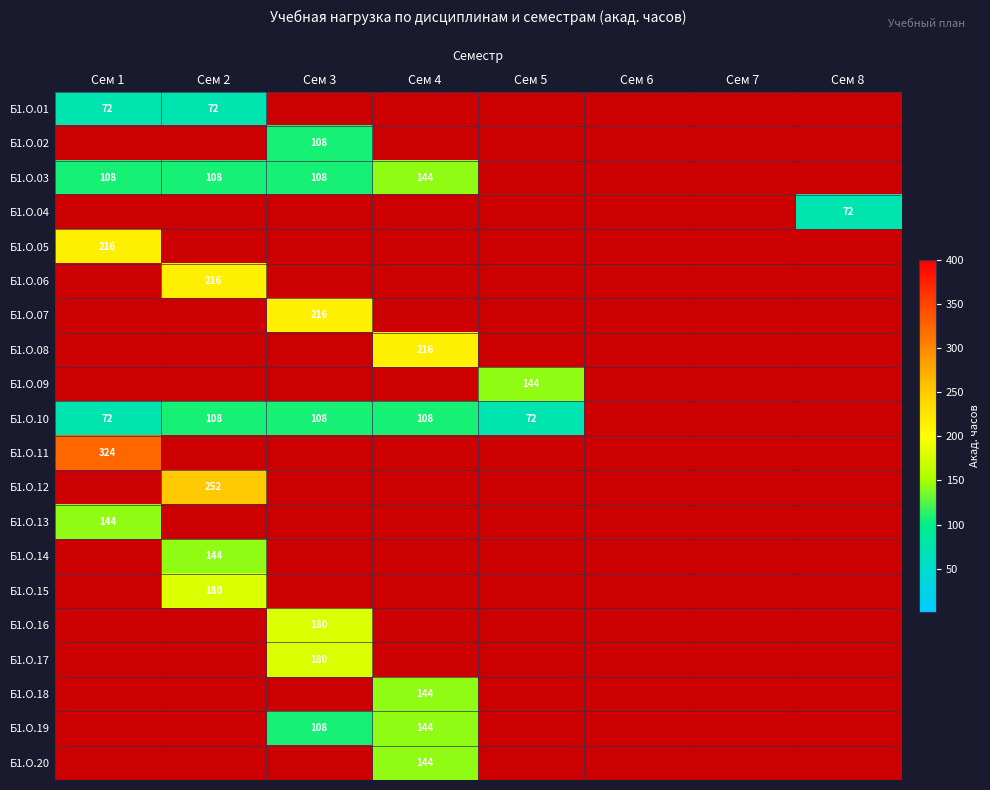

True or false: Б1.О.19 has a value of -63 at Сем 7.

False